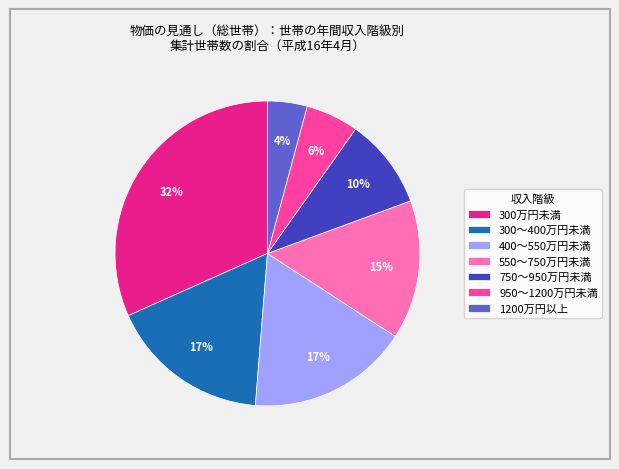

Which has a higher value, 750～950万円未満 or 950～1200万円未満?

750～950万円未満